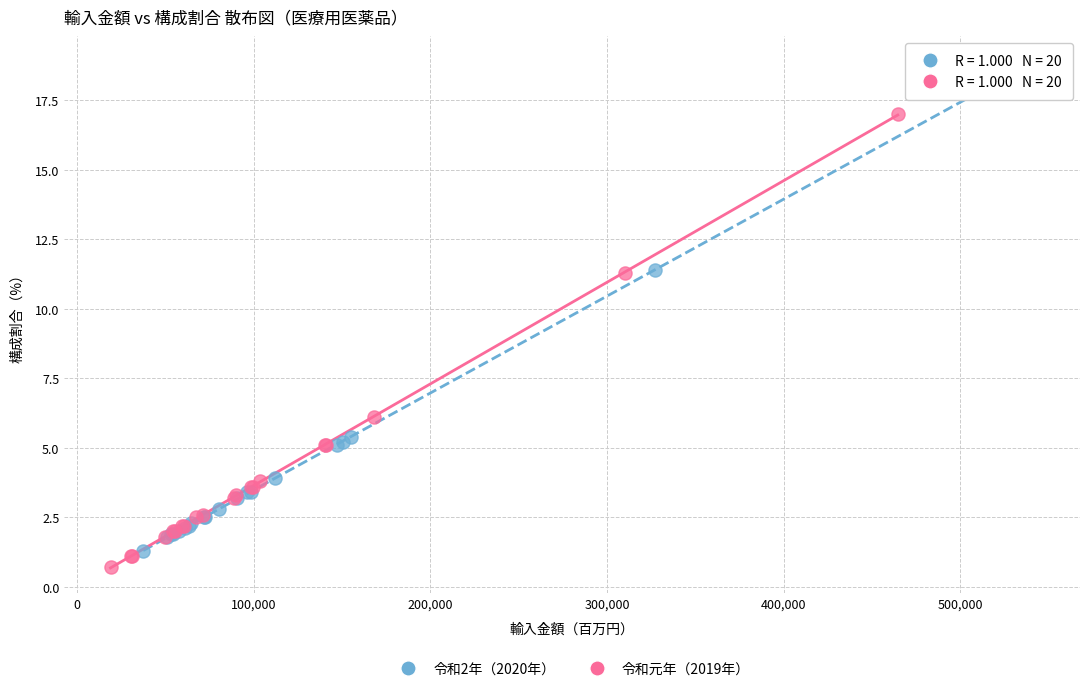

Which series has the largest Y range (max minus min)?

令和2年（2020年）